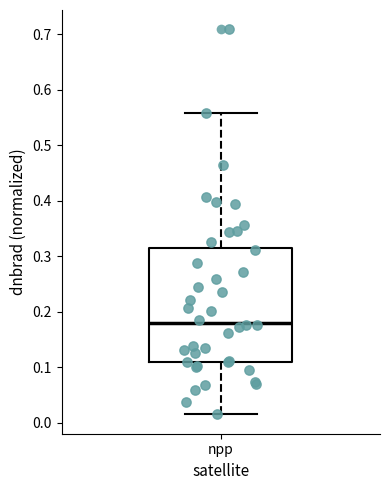

Transcribe this box plot: give where the median line is, the range the box spans, and where the two whiskers end, as read against the y-axis. The values are not printed on the chart, so give them approximately, as read against the axis.

median 0.18, box 0.11 to 0.32, whiskers 0.01 to 0.56